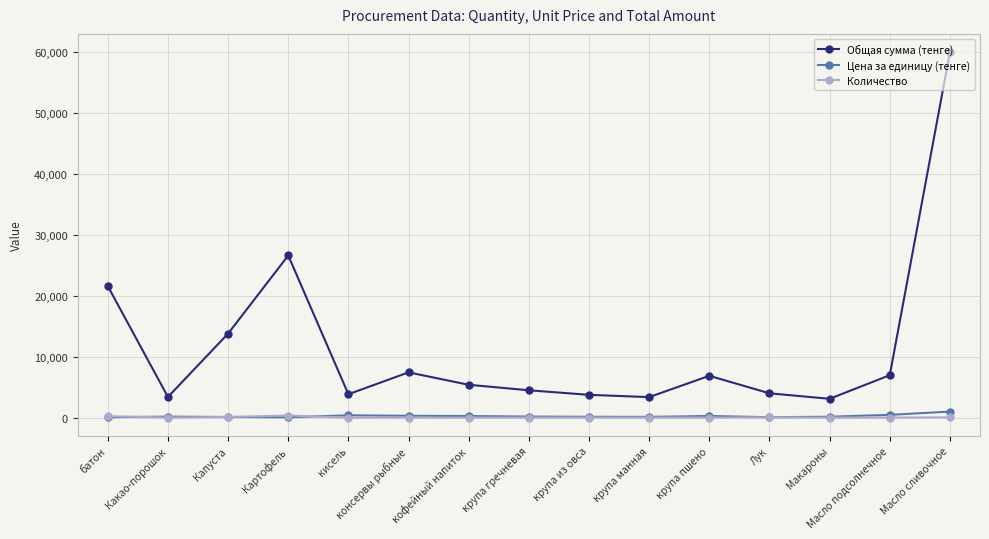

What position from the right is батон?

15